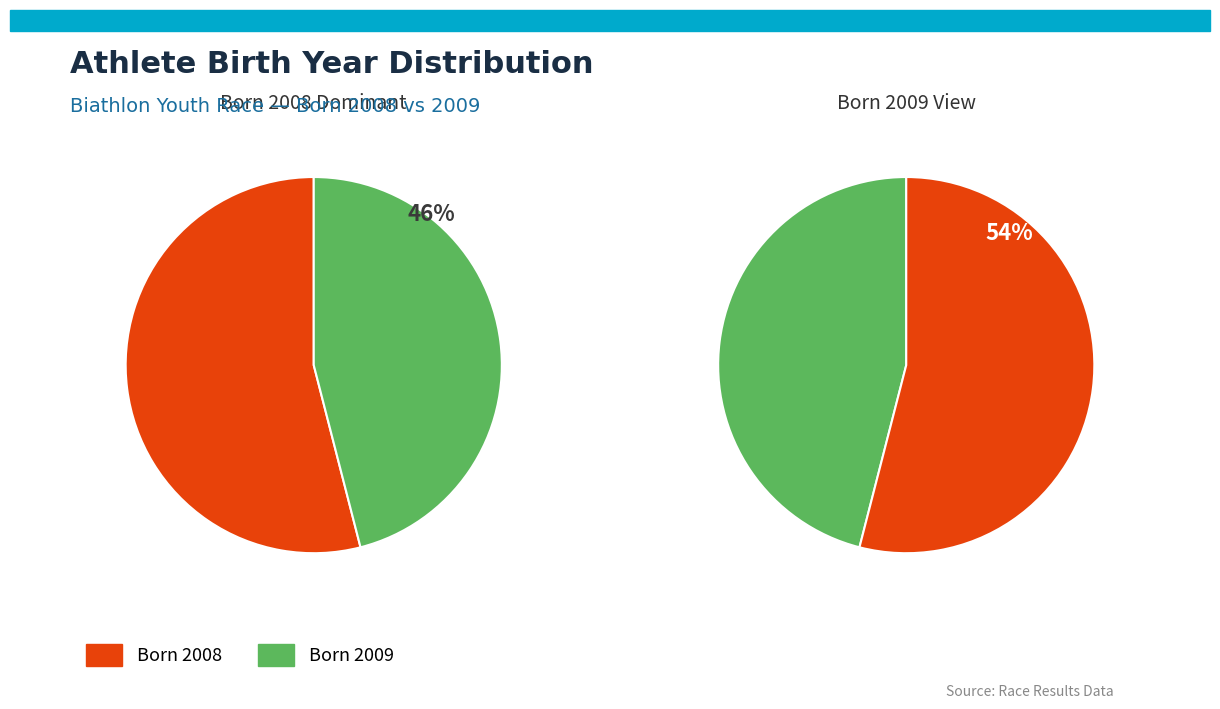

Do 2008 and 2009 together represent more than half of the pie?

Yes